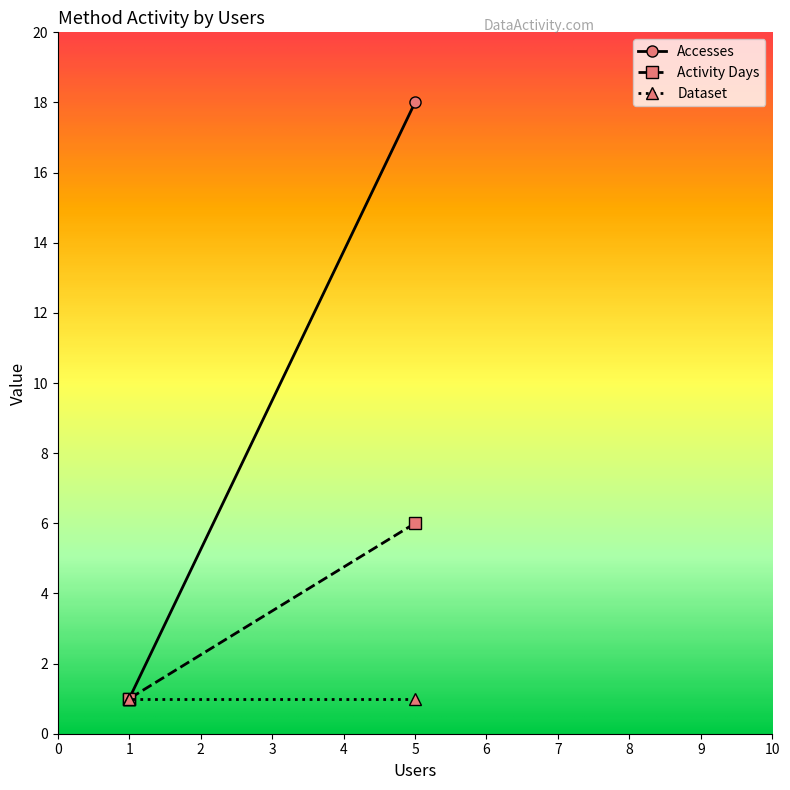

At which label does Accesses reach its minimum?

1